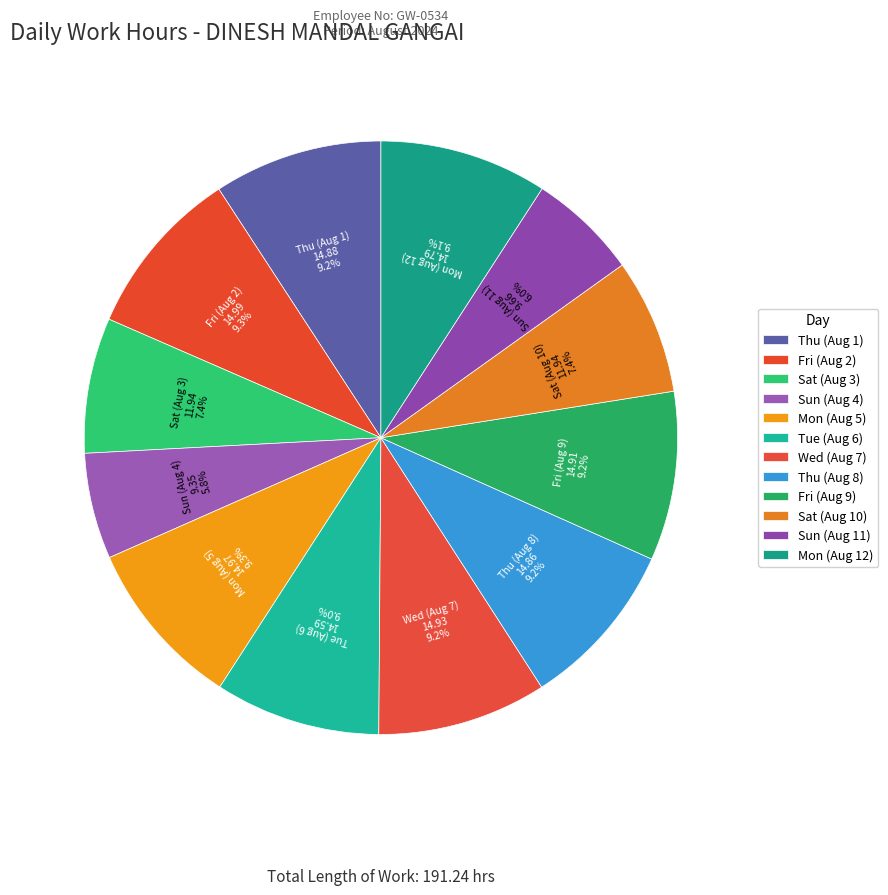

How many slices are in this pie chart?

12